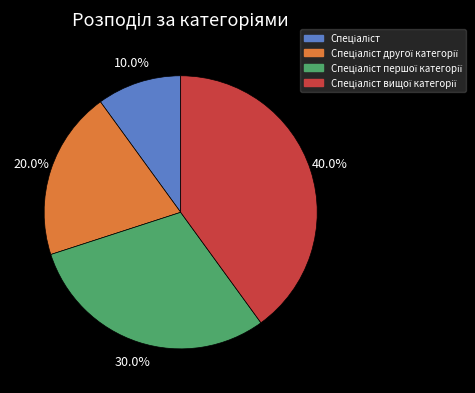

Is there any slice that represents more than half of the pie?

No